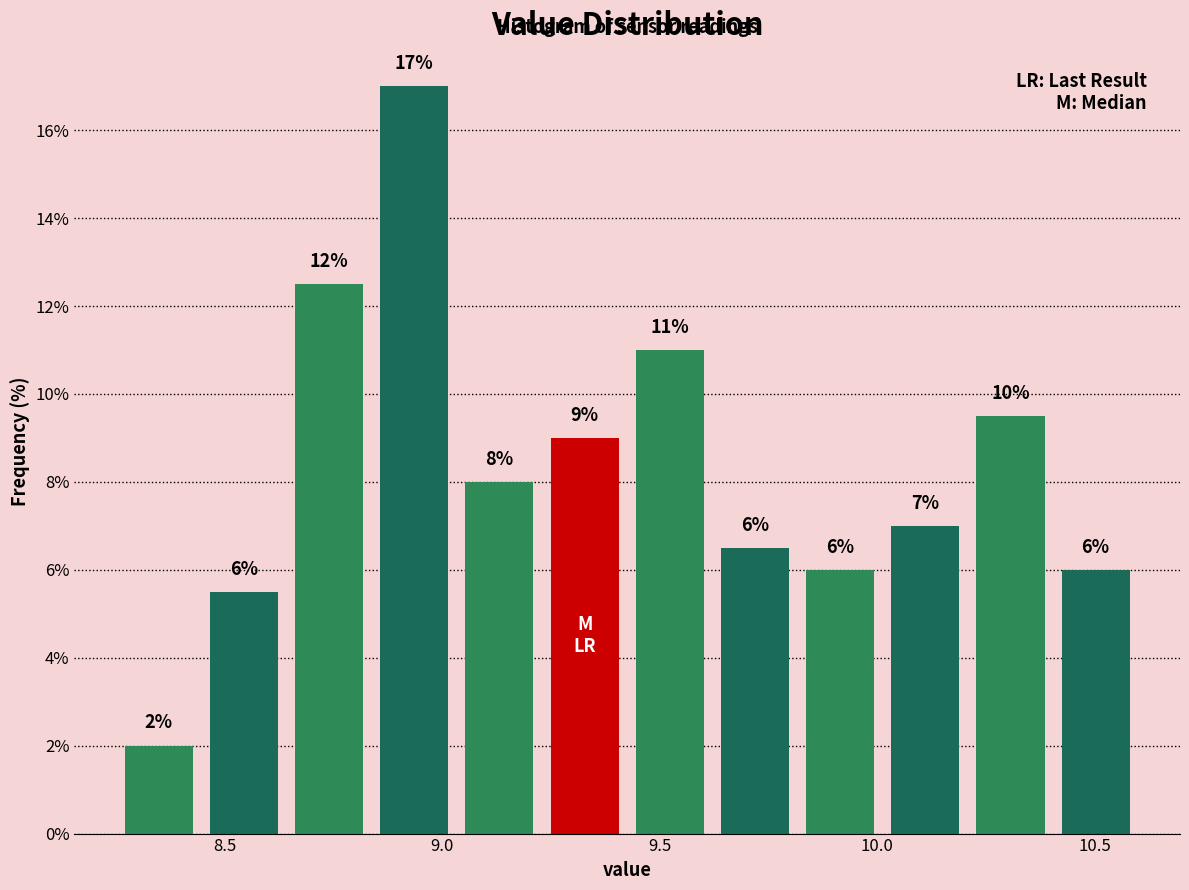

Read against the x-axis, roughly where is the centre of the tallest bar?

8.95